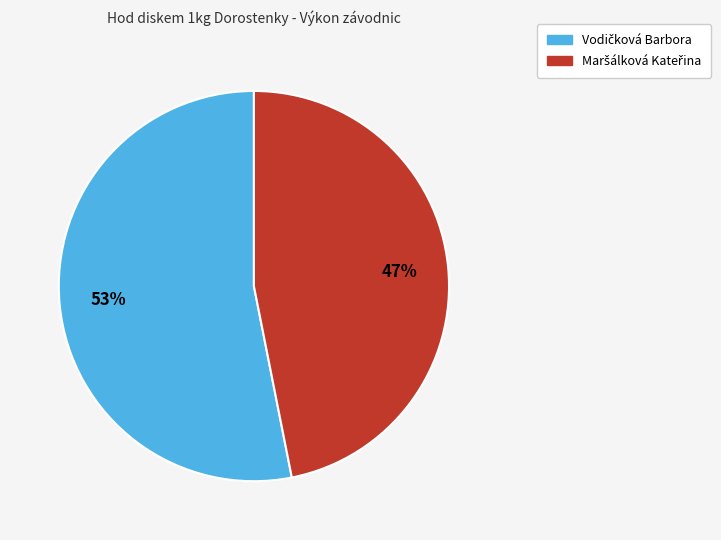

Is there any slice that represents more than half of the pie?

Yes